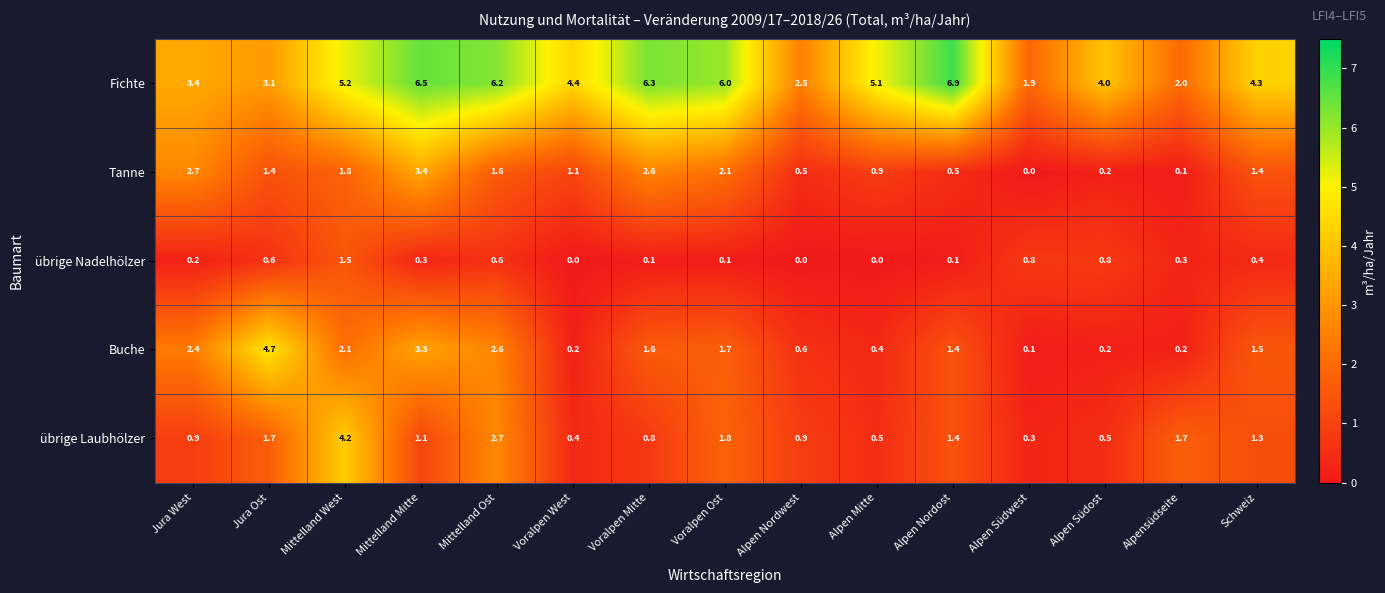

Where is übrige Laubhölzer nearest to the value 2?

Voralpen Ost